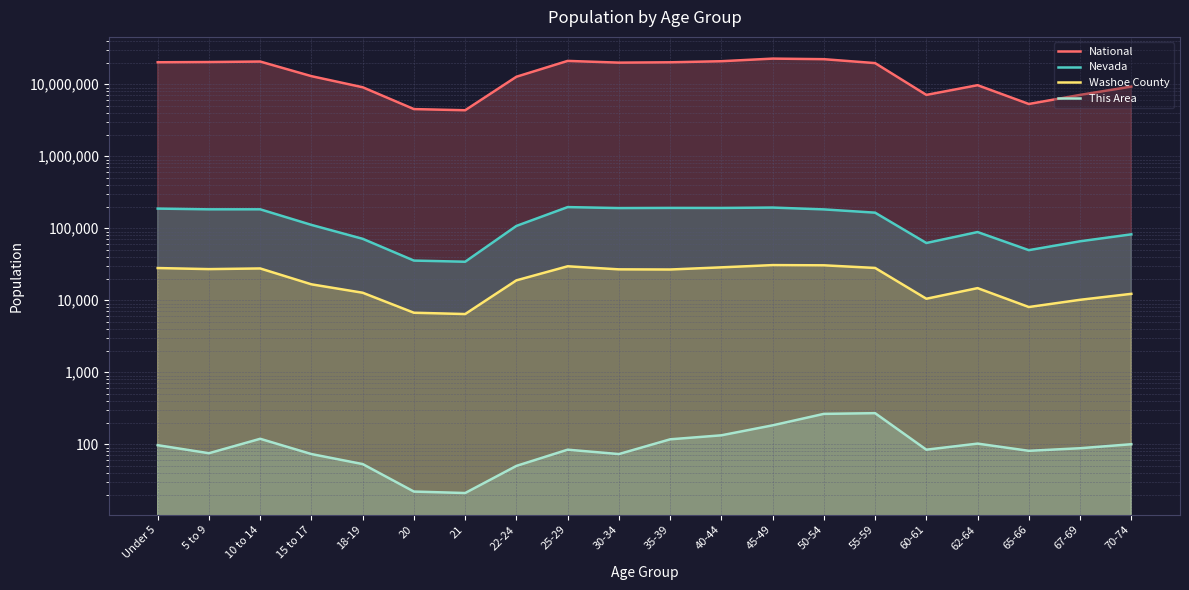

True or false: Washoe County has more than 0 points higher than both neighbors.

True